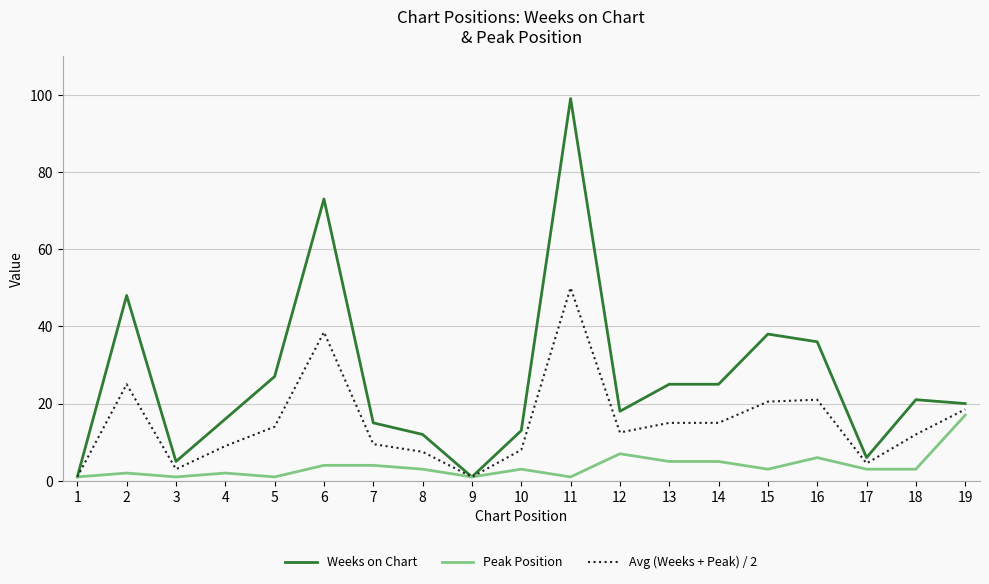

At which label is Weeks on Chart closest to 50?

2